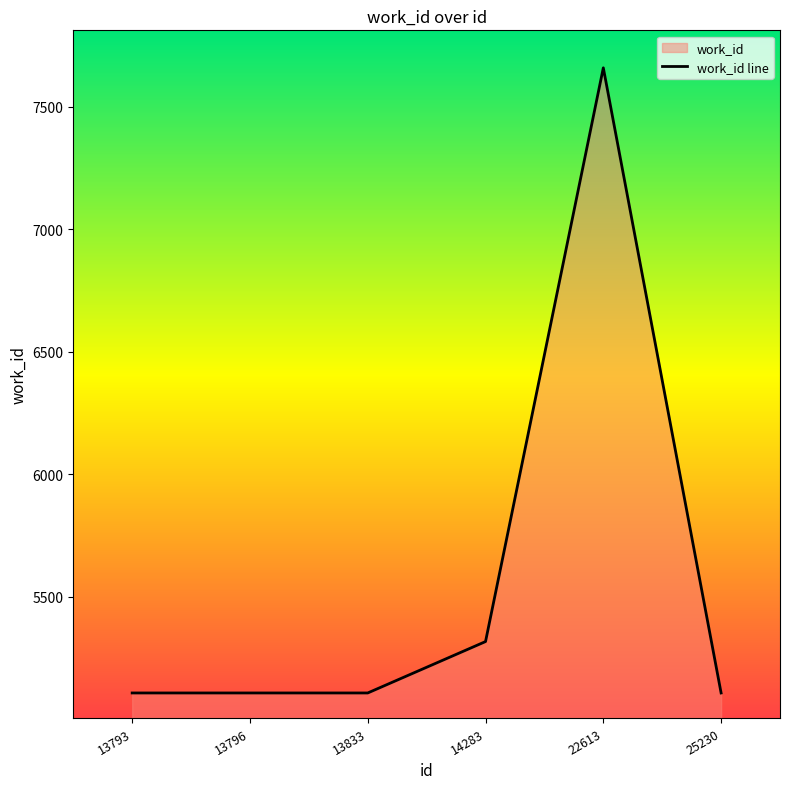

What is the average value?

5567